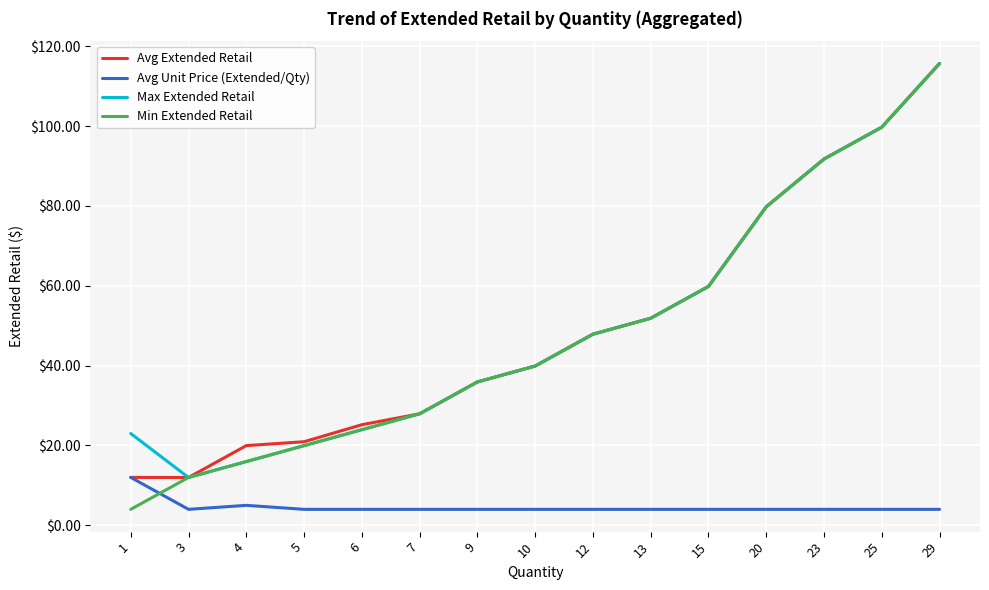

List the labels in order of Min Extended Retail value, smallest first.

1, 3, 4, 5, 6, 7, 9, 10, 12, 13, 15, 20, 23, 25, 29